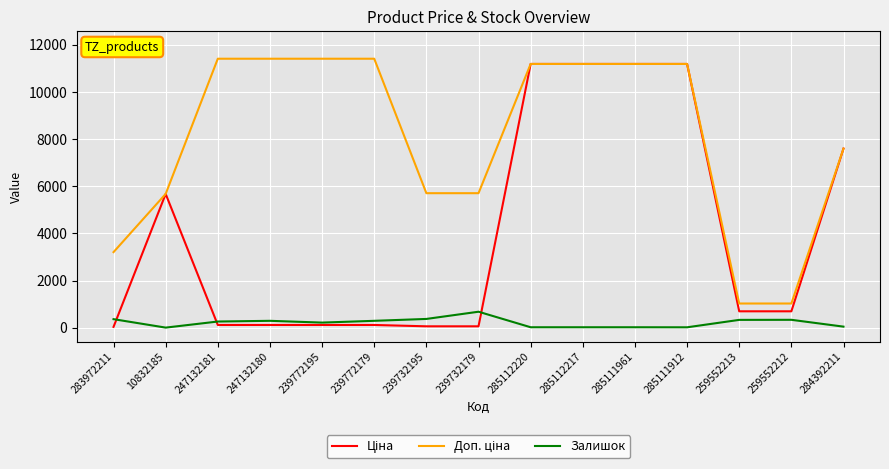

What is the greatest value displayed?

11410.0